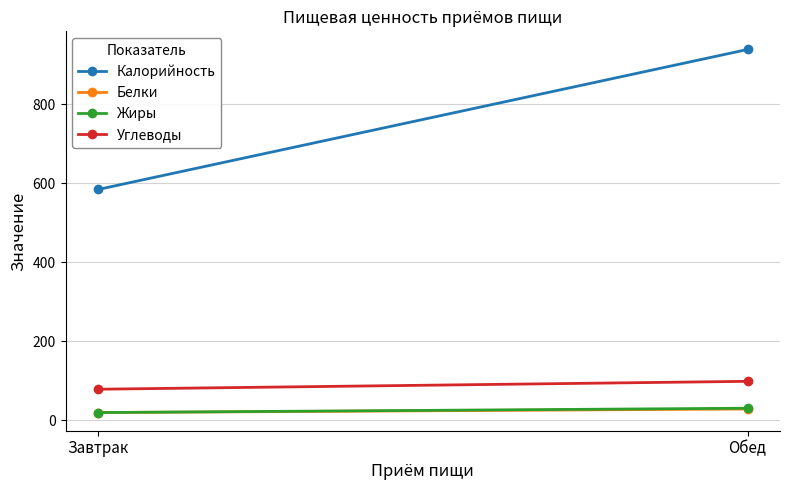

What is the lowest value of the Белки series?

20